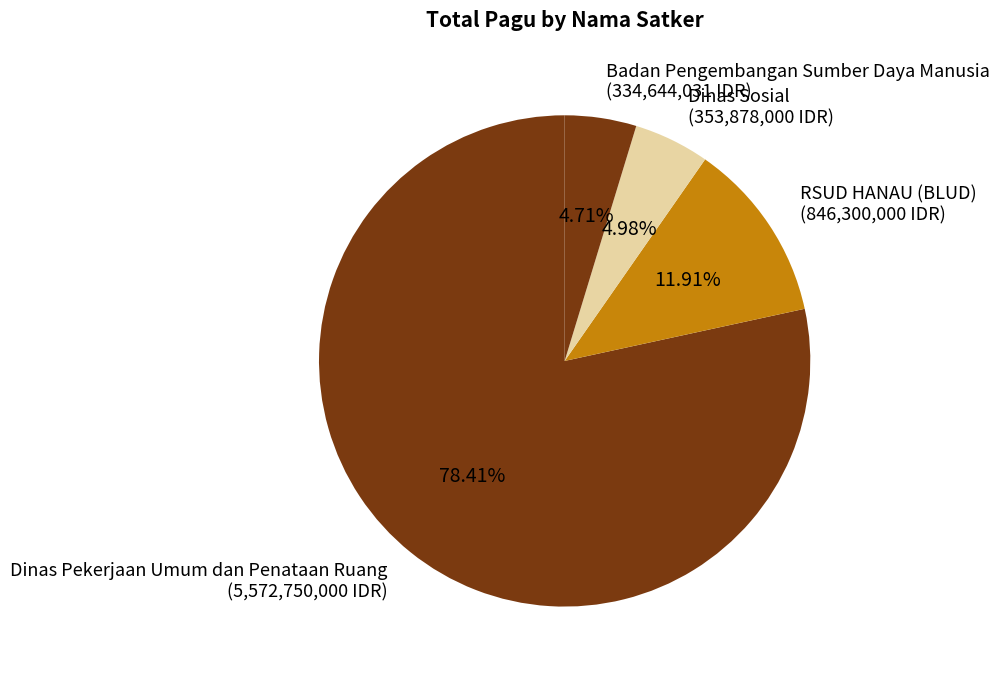

Which category accounts for the majority?

Dinas Pekerjaan Umum dan Penataan Ruang